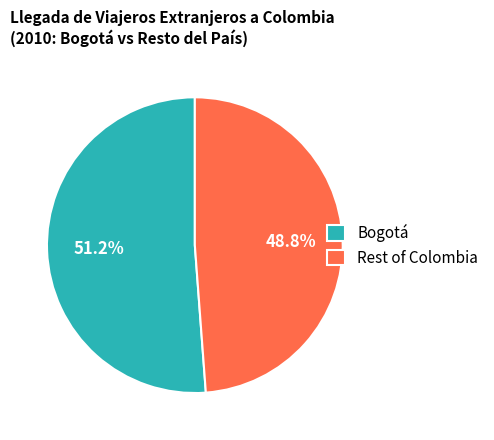

Count the number of slices in the pie.

2